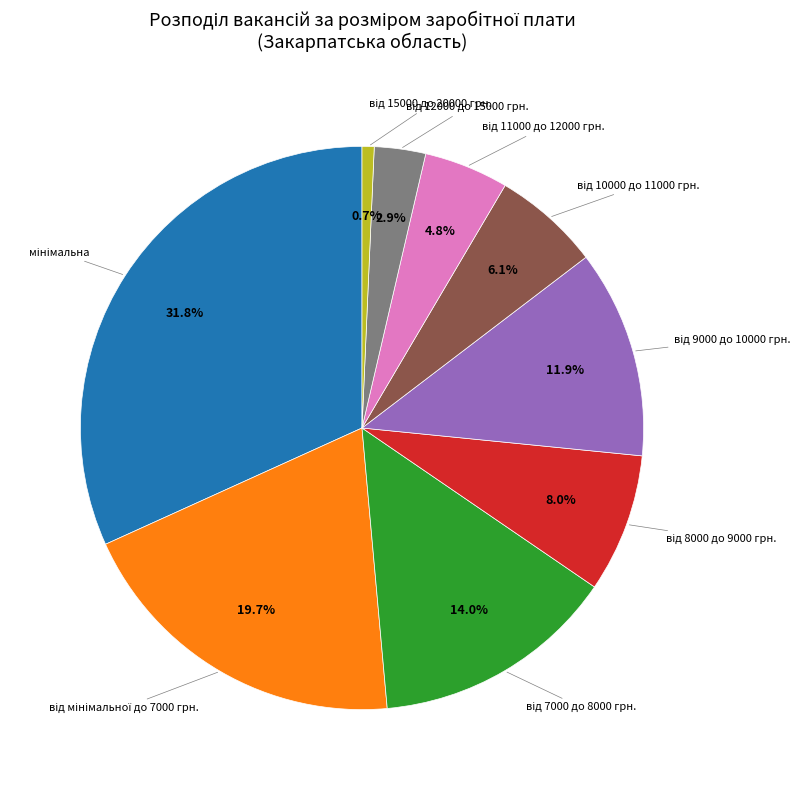

Is there a majority slice in this chart?

No